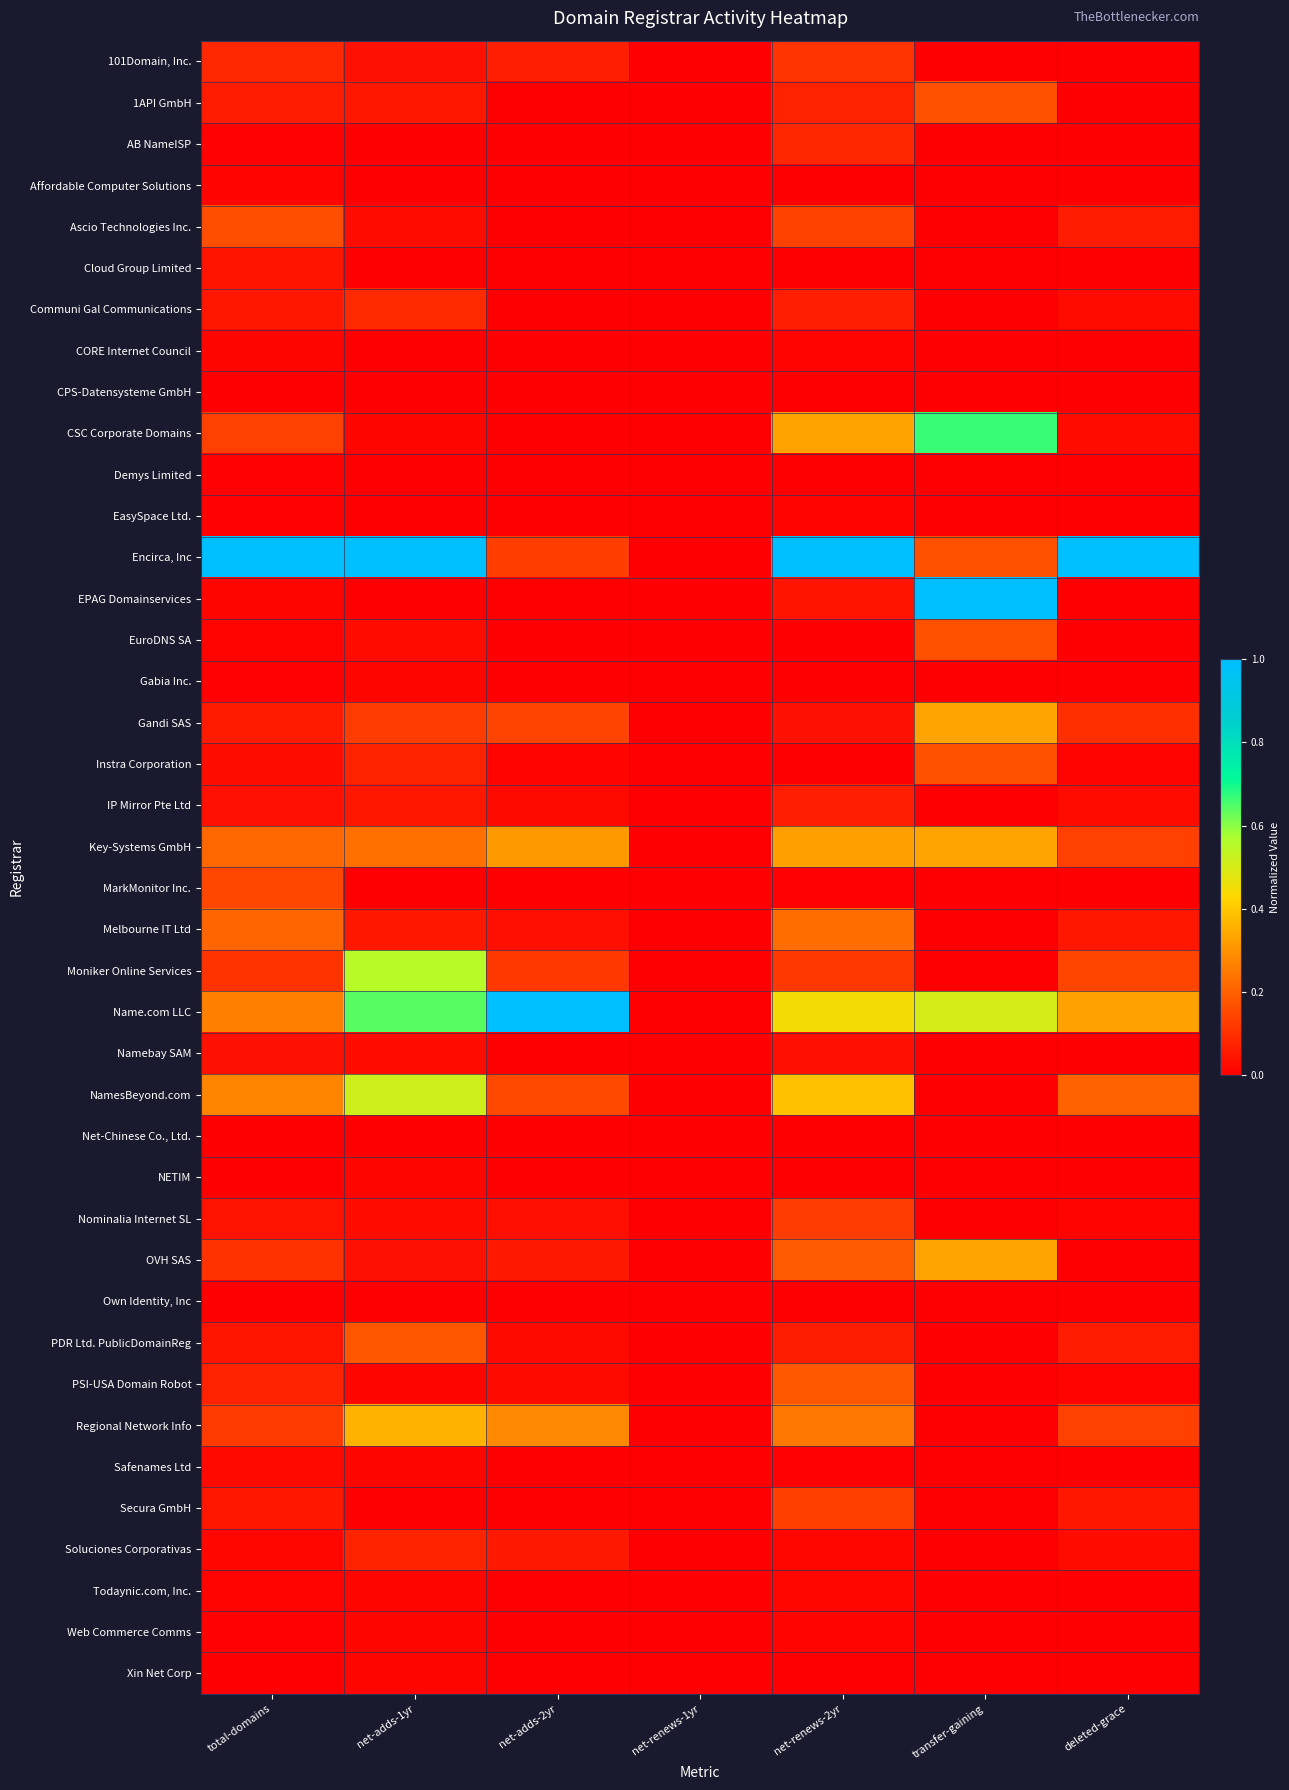

What is the difference between the highest and lowest values at net-renews-2yr?

1.0